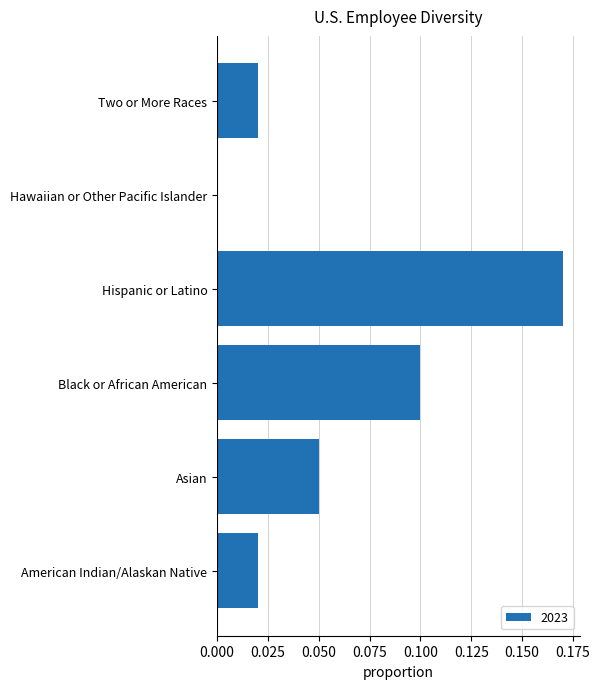

The value at Asian is 0.1. True or false?

True